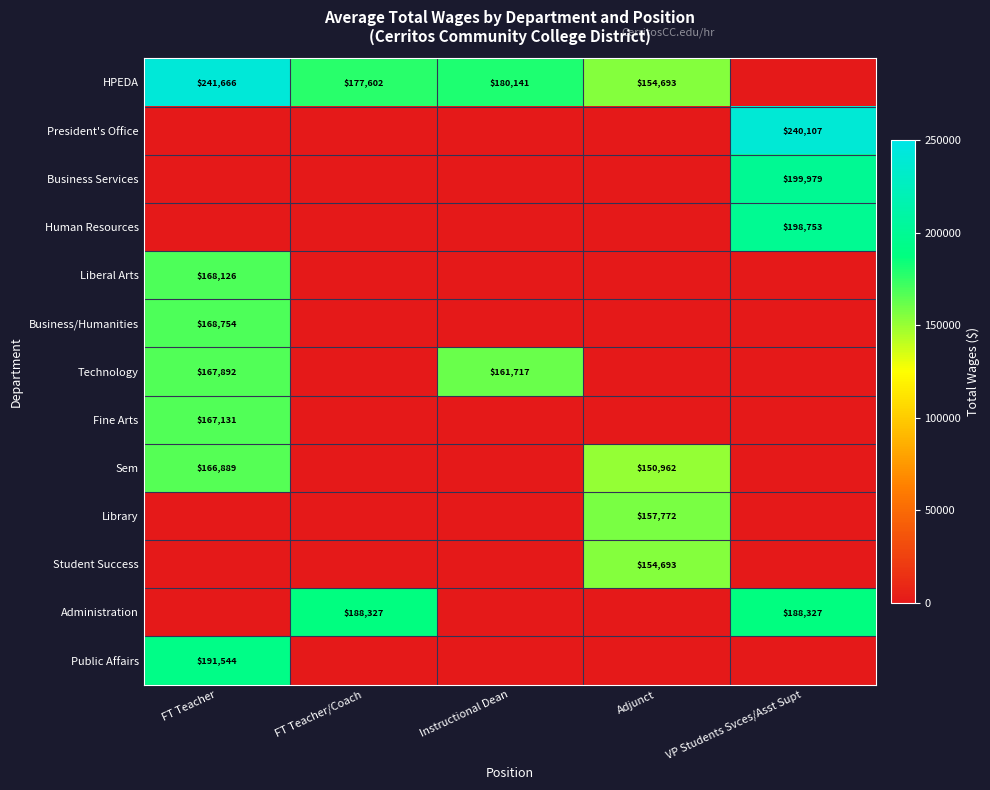

What is the spread (max minus min) of values at Adjunct?

157772